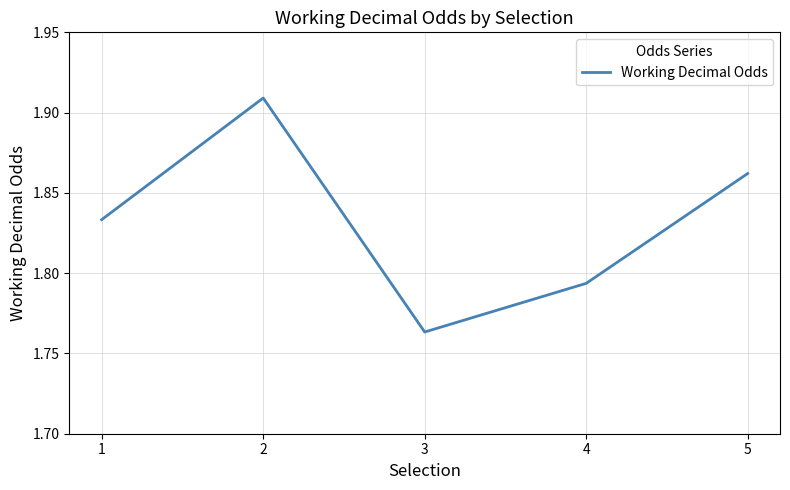

Rank the categories by value from highest to lowest.

2, 5, 1, 4, 3